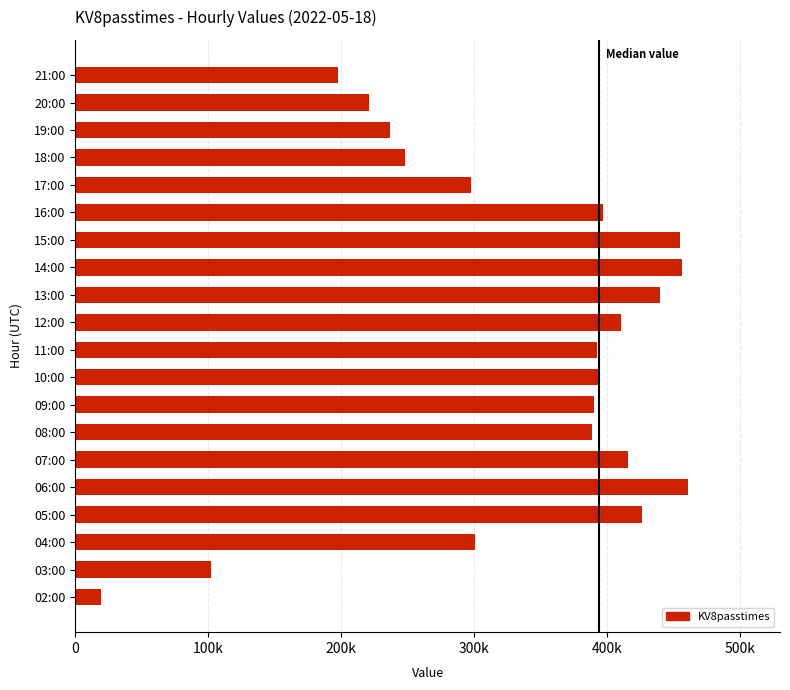

Approximately how many times larger is the value at 18:00 compared to 02:00?

12.8